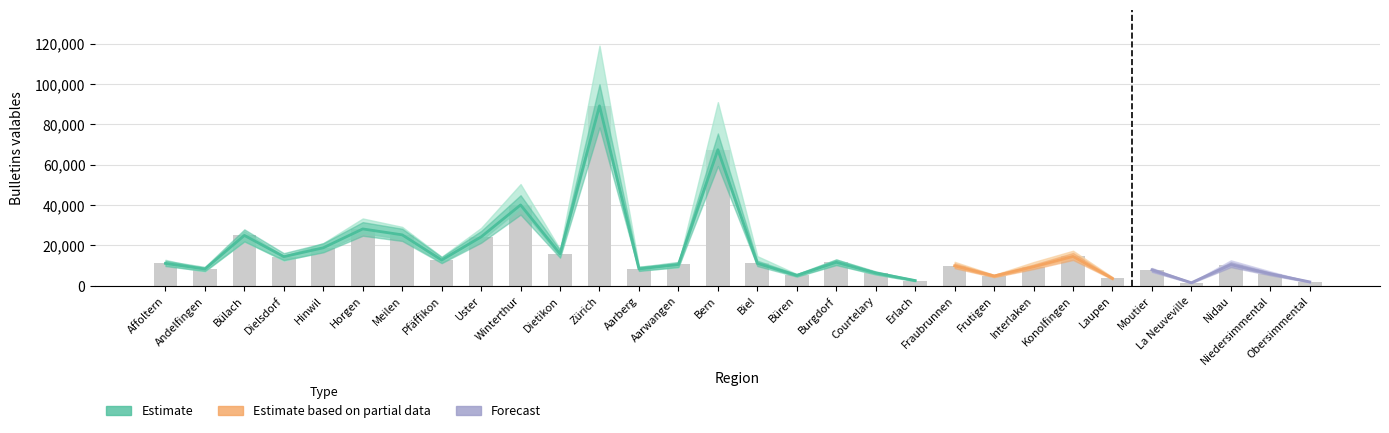

Reading left to right, what are all the values shown in this chart?

Affoltern=11061	Andelfingen=8296	Bülach=24946	Dielsdorf=14412	Hinwil=18805	Horgen=28151	Meilen=25225	Pfäffikon=12710	Uster=24214	Winterthur=40058	Dietikon=15803	Zürich=89192	Aarberg=8313	Aarwangen=10520	Bern=67425	Biel=11061	Büren=5124	Burgdorf=11625	Courtelary=6341	Erlach=2552	Fraubrunnen=9856	Frutigen=4815	Interlaken=9382	Konolfingen=14510	Laupen=3591	Moutier=7858	La Neuveville=1467	Nidau=10448	Niedersimmental=5889	Obersimmental=1893